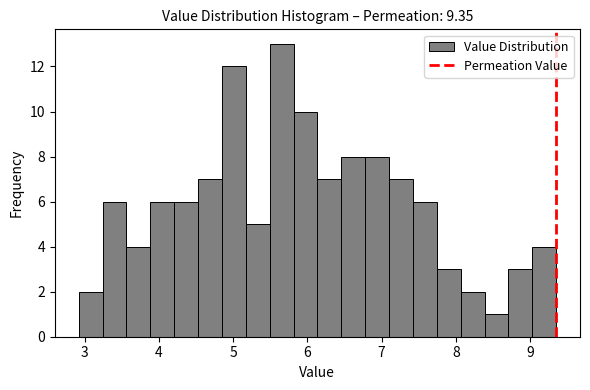

Around what value on the x-axis is the tallest bar? Give the approximate position of its centre, as read against the axis.

5.7